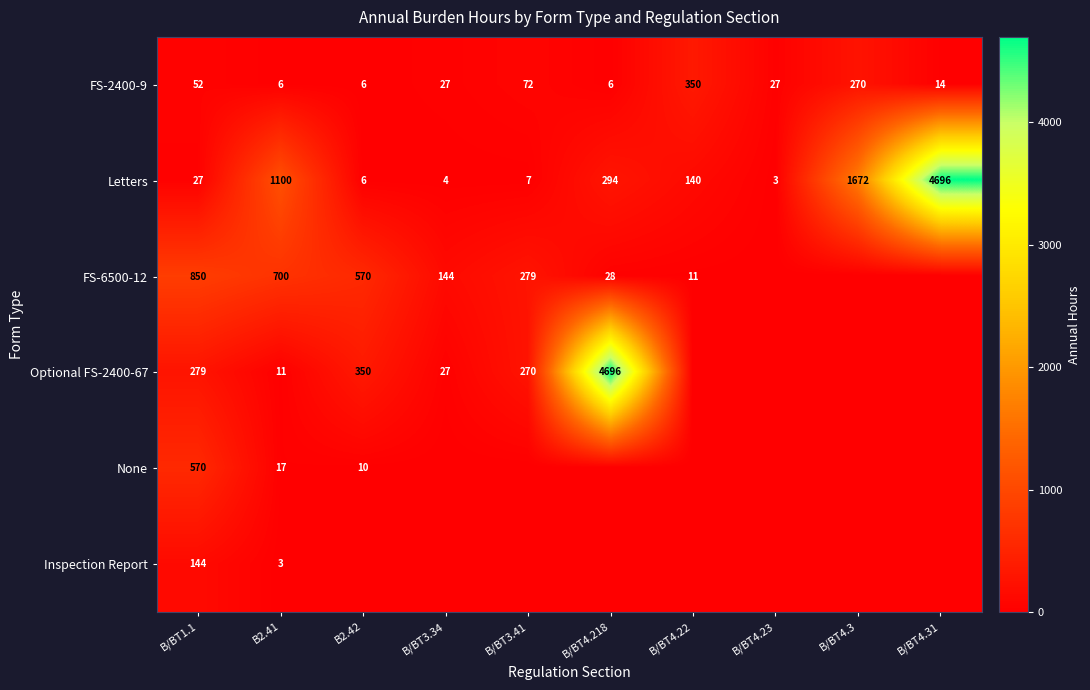

What is the maximum value shown in the chart?

4696.0